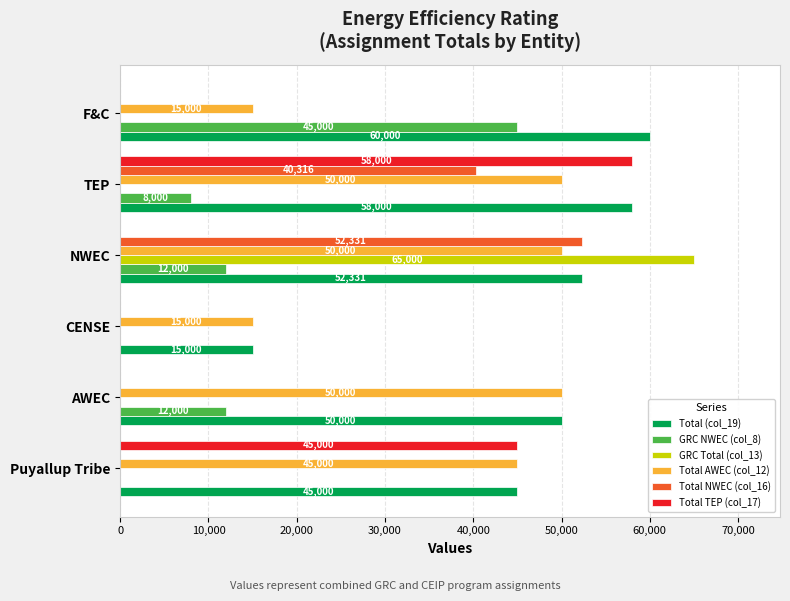

The GRC NWEC (col_8) series shows 8000 at TEP. True or false?

True